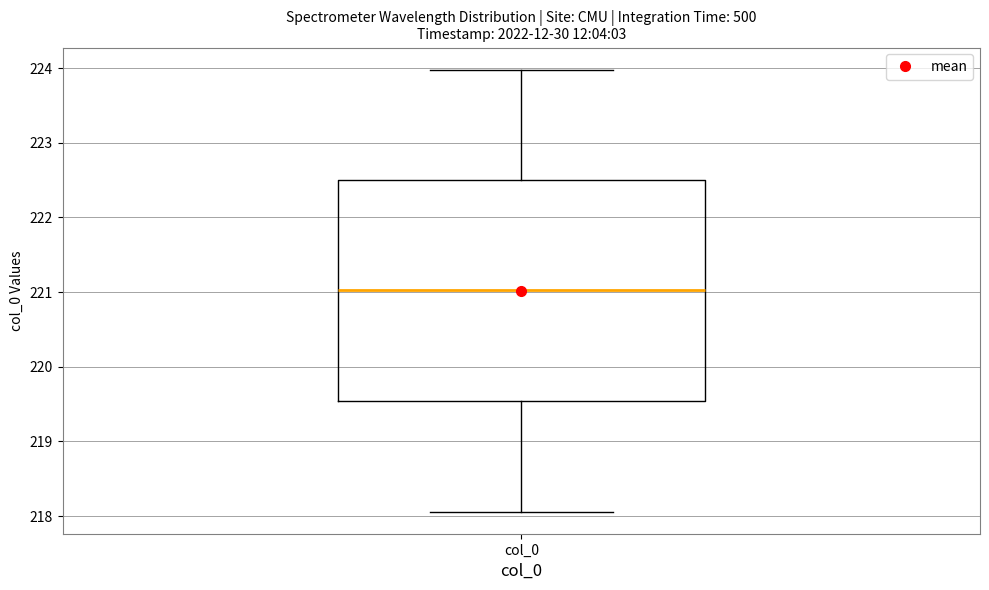

Read this box plot against the y-axis: the position of the median line, the range covered by the box, and the ends of both whiskers. The values are not printed on the chart, so give them approximately, as read against the axis.

median 221.0, box 219.5 to 222.5, whiskers 218.1 to 224.0